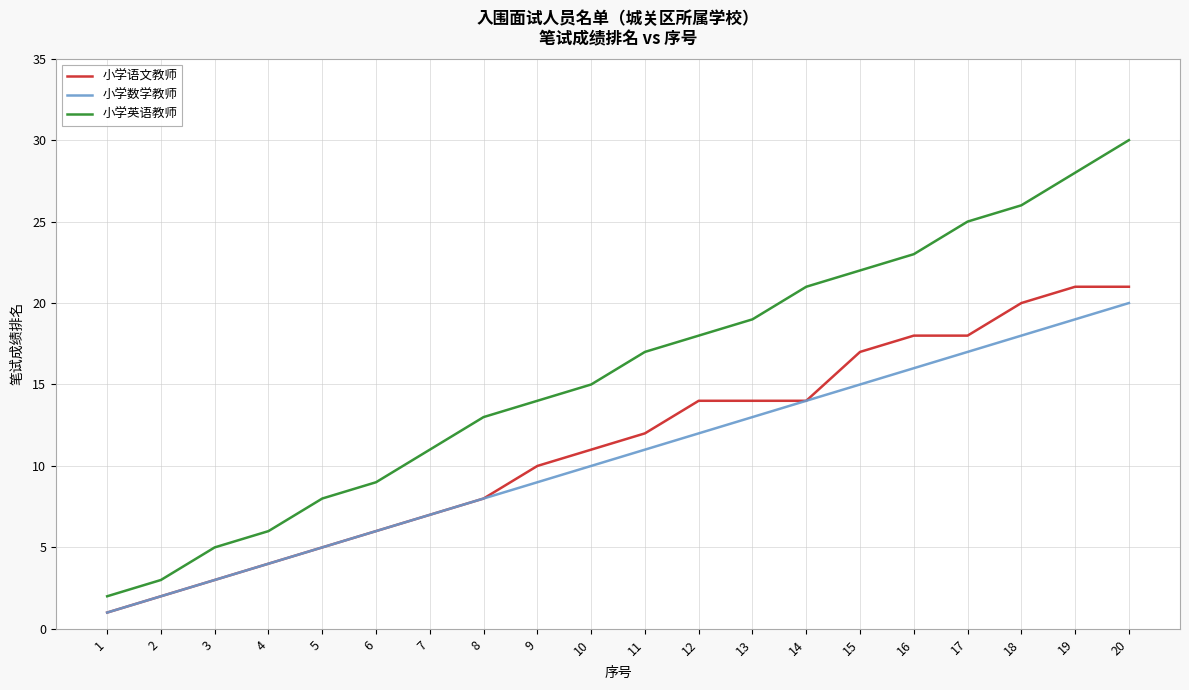

What is the difference between the highest and lowest values at 14?

7